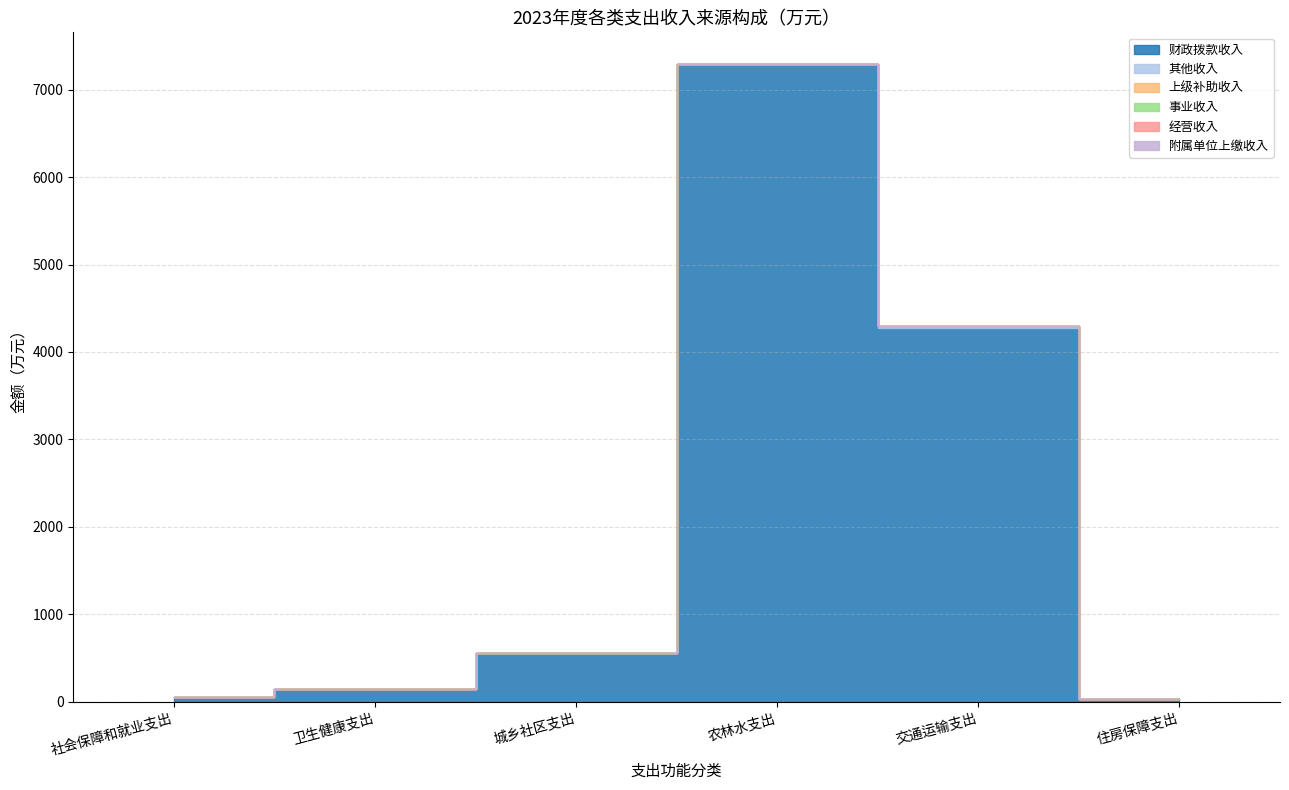

What is the total value across all series at 住房保障支出?

29.5